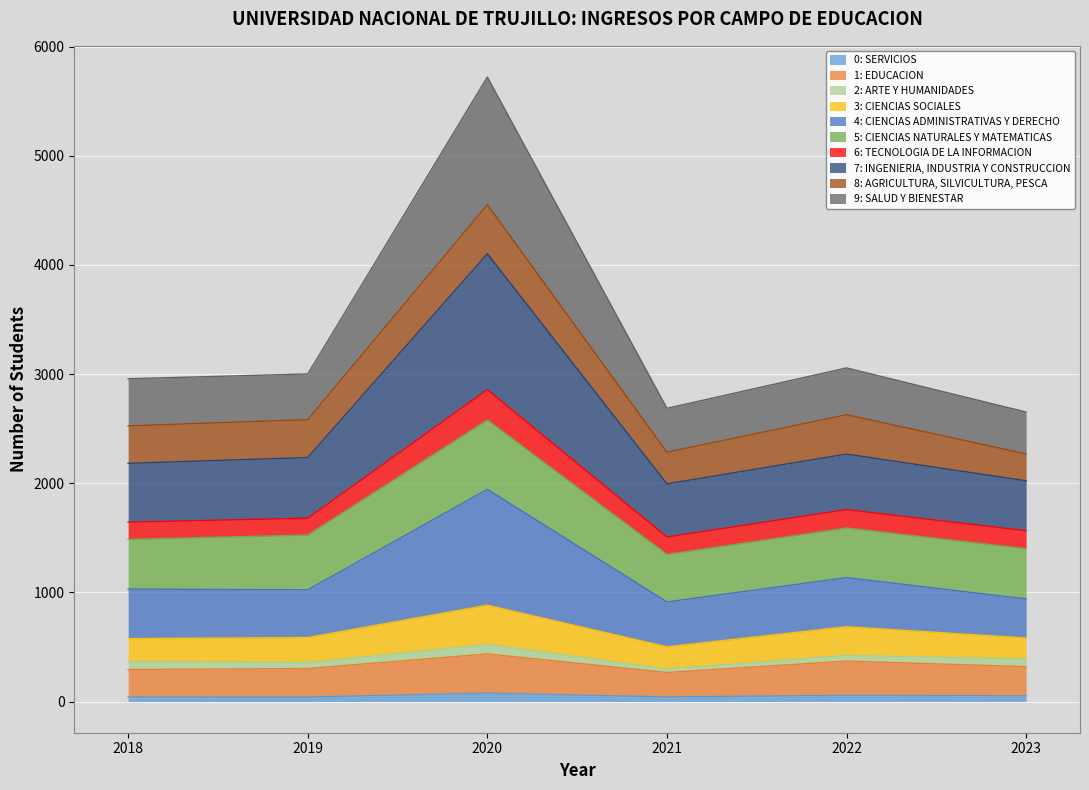

What is the difference between the 6: TECNOLOGIA DE LA INFORMACION values at 2022 and 2019?

32